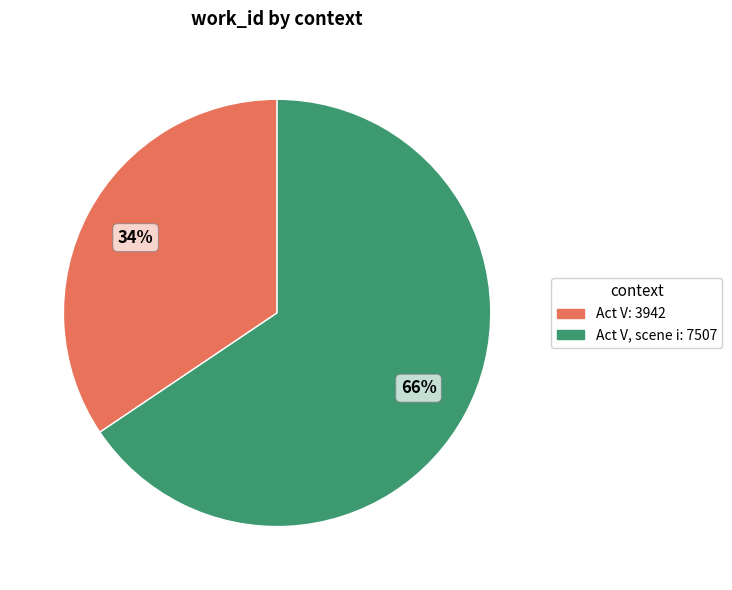

Is there a majority slice in this chart?

Yes